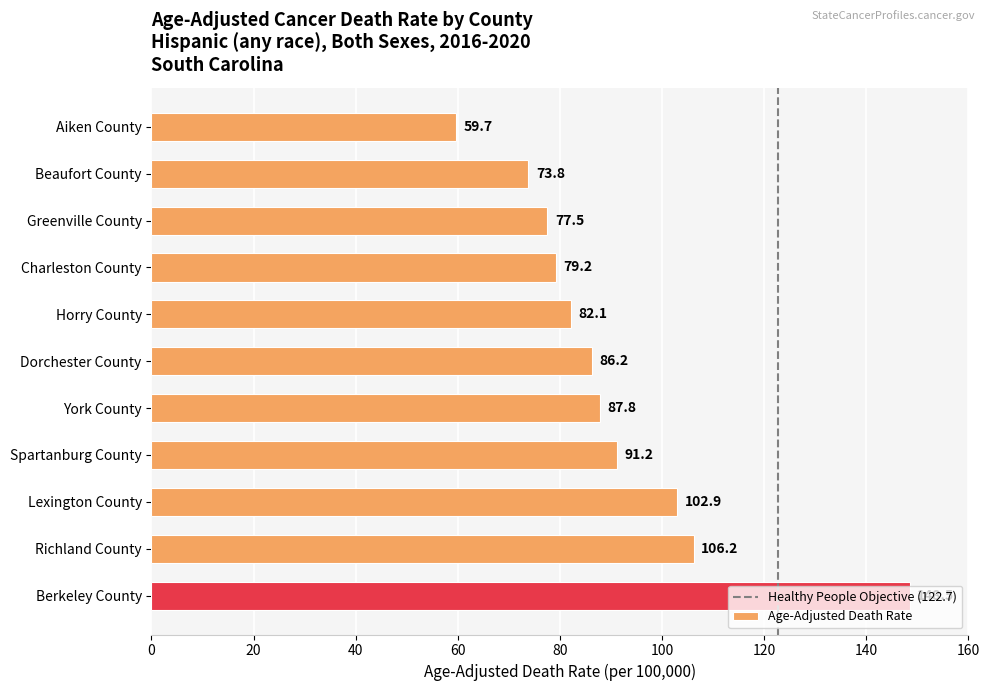

Is it true that the value at Horry County is 82.1?

True